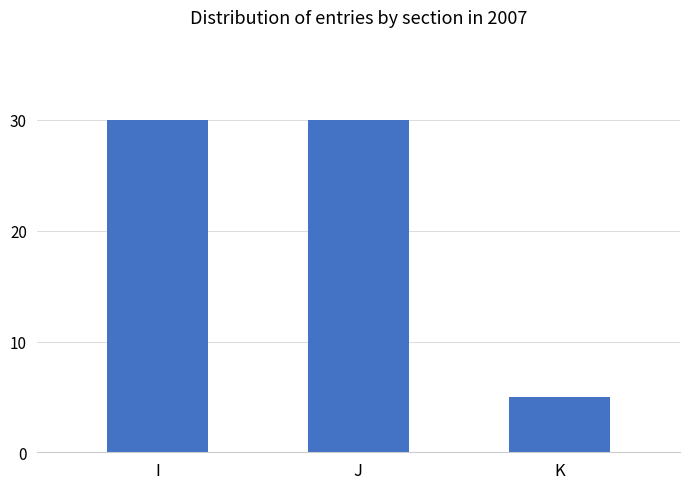

What is the sum of all values?

65